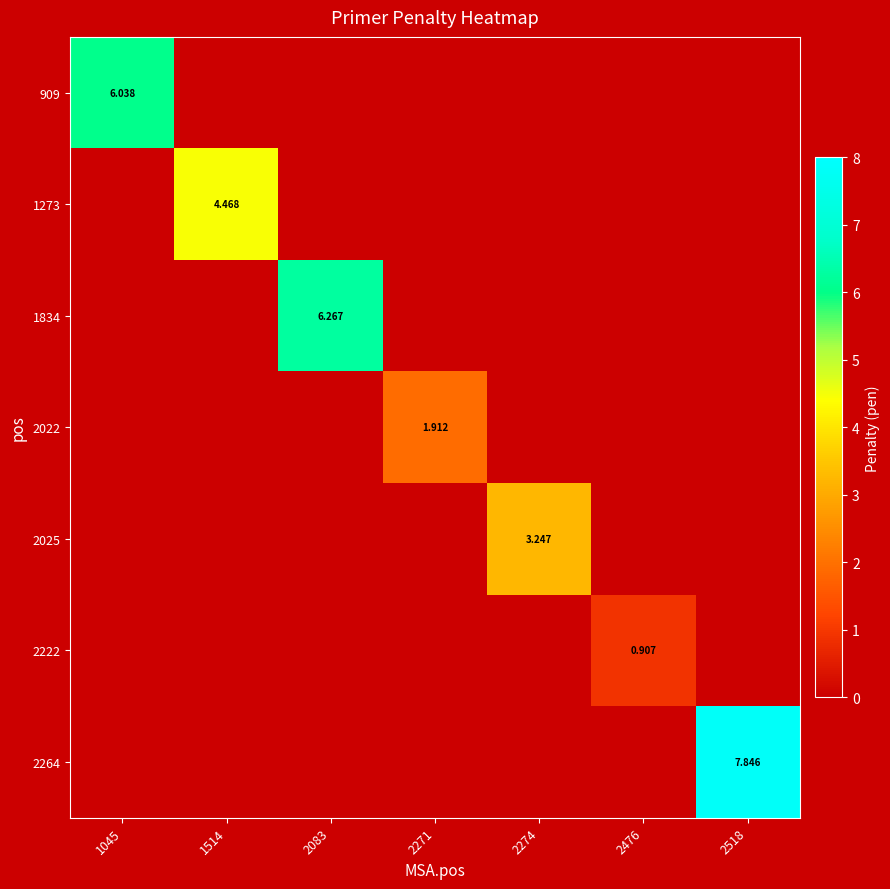

Which label corresponds to the largest value in the chart?

2518